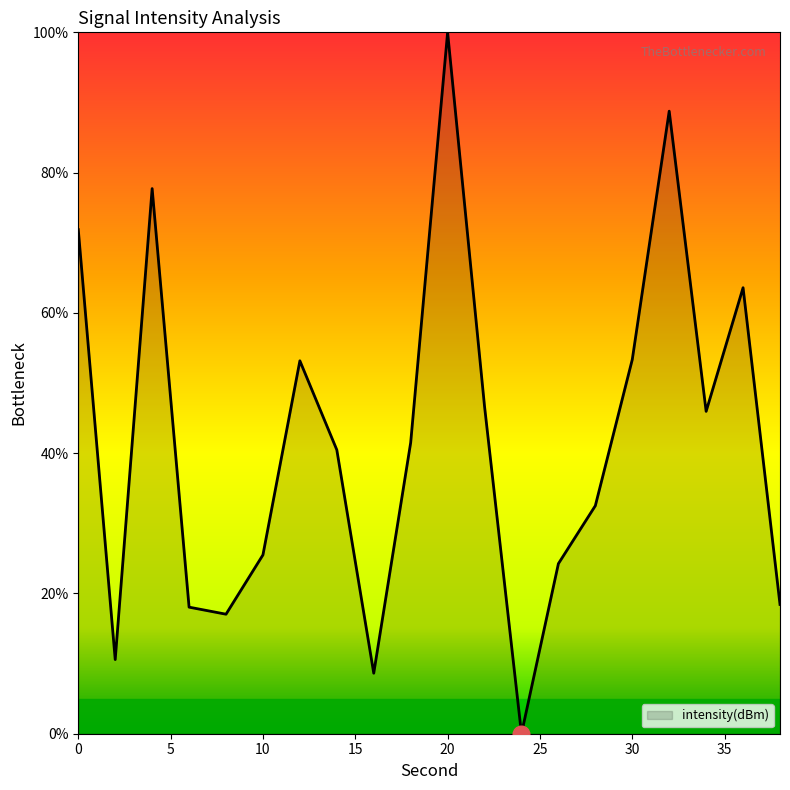

What is the maximum value shown in the chart?

100.0